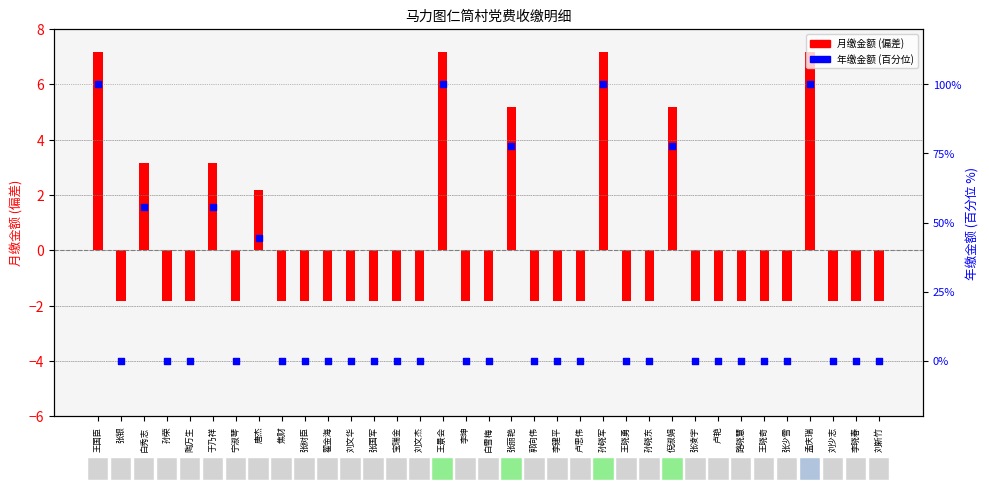

Is the value of 年缴金额(百分位) at 王国臣 greater than the value of 月缴金额(偏差) at 张丽艳?

Yes